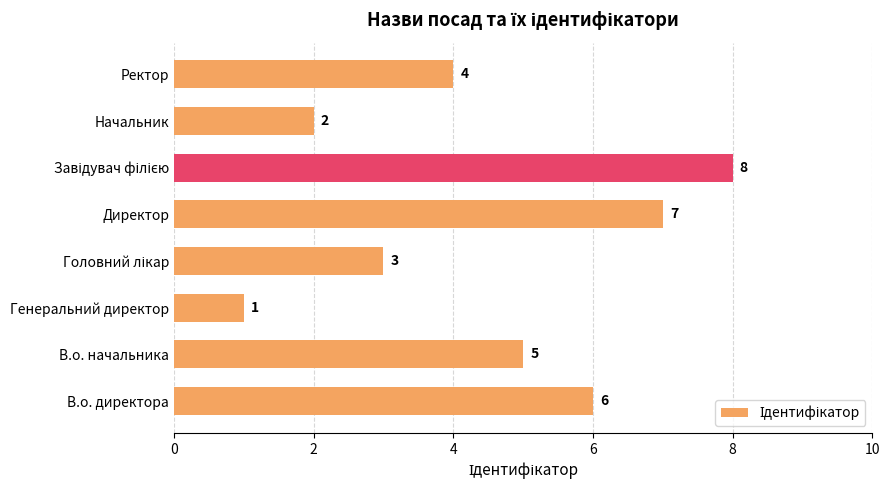

Is it true that the value at В.о. директора is 3?

False